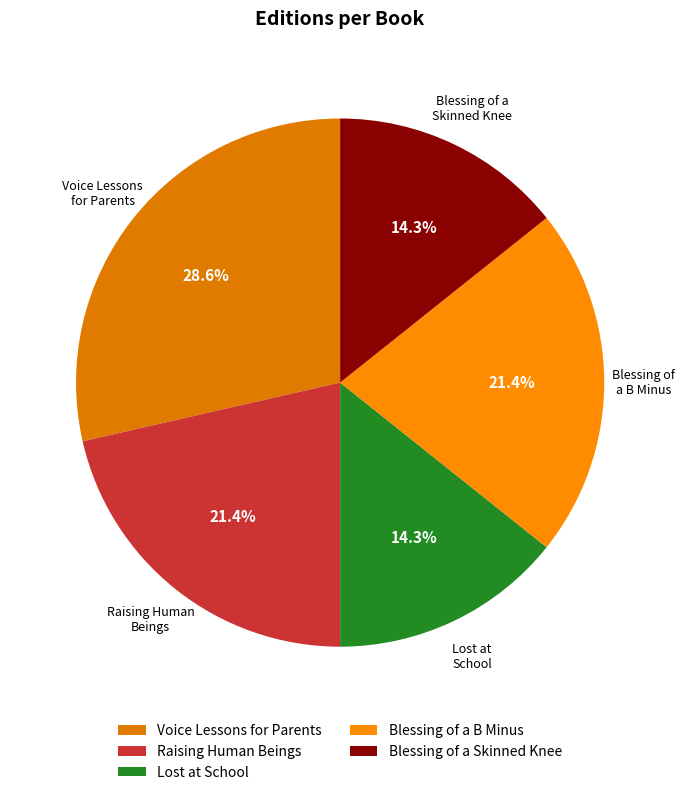

What percentage is NOT represented by Voice Lessons for Parents?

71.4%